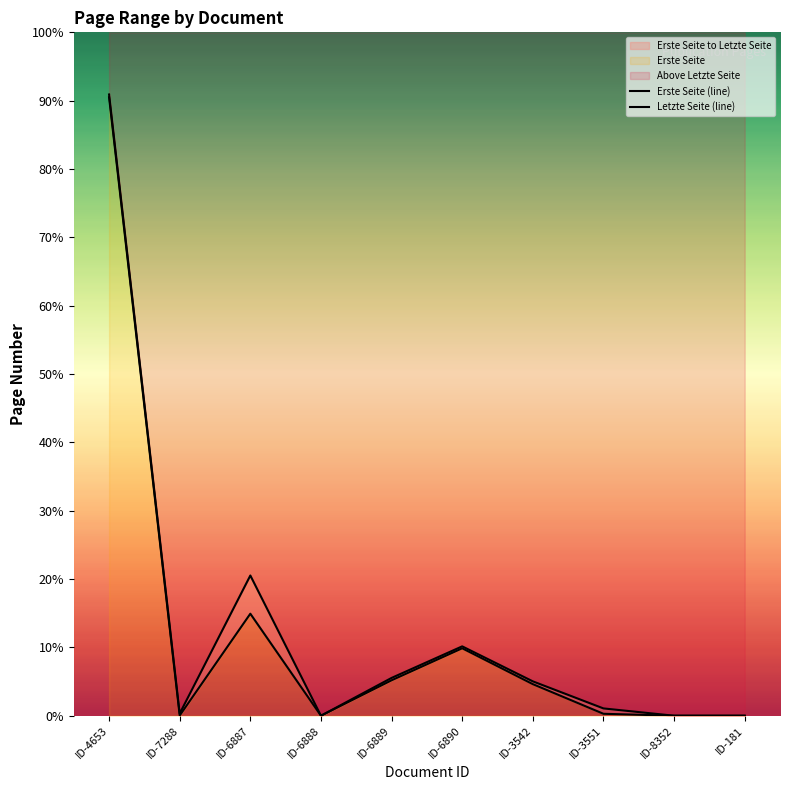

The Letzte Seite (line) series shows 5029 at ID-4653. True or false?

False